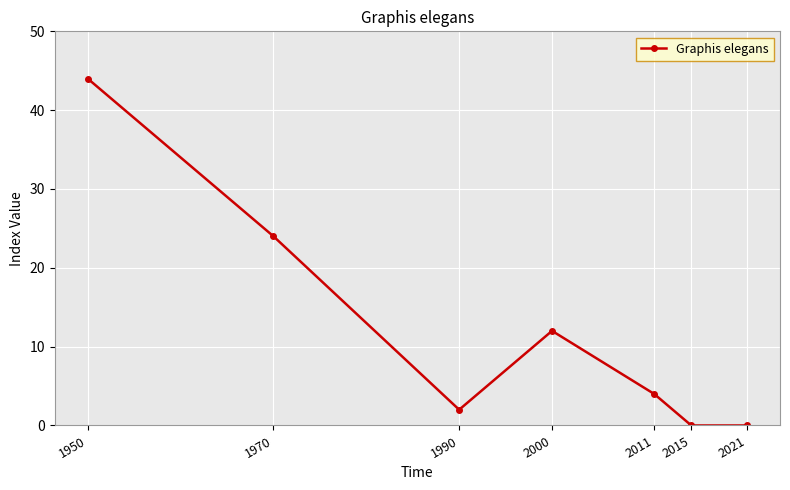

Reading right to left, extract all data points from this chart.

0	0	4	12	2	24	44